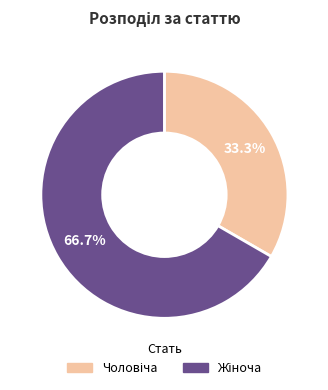

Is there any slice that represents more than half of the pie?

Yes